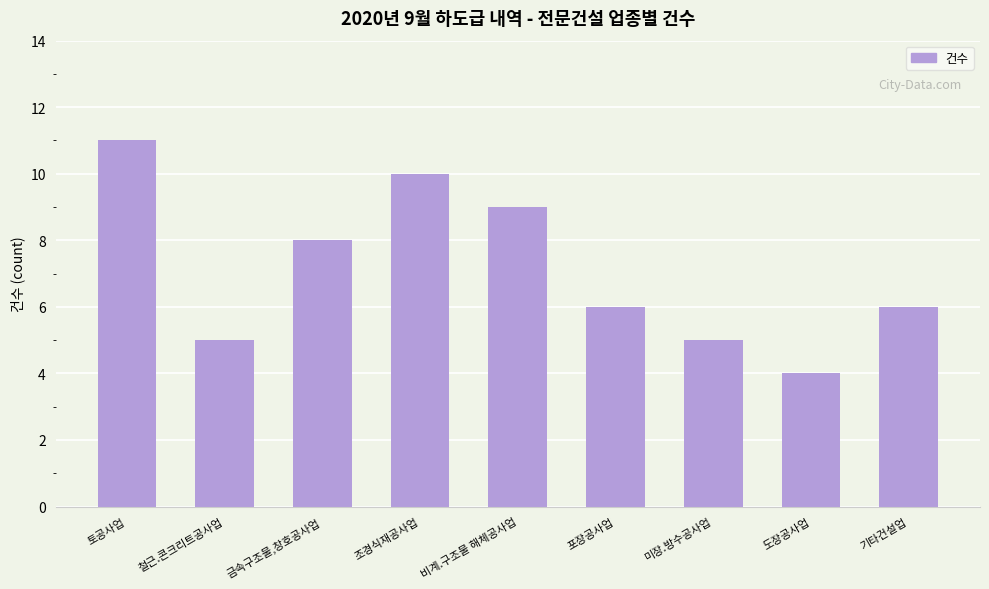

Reading left to right, what are all the values shown in this chart?

토공사업=11	철근.콘크리트공사업=5	금속구조물,창호공사업=8	조경식재공사업=10	비계.구조물 해체공사업=9	포장공사업=6	미장.방수공사업=5	도장공사업=4	기타건설업=6